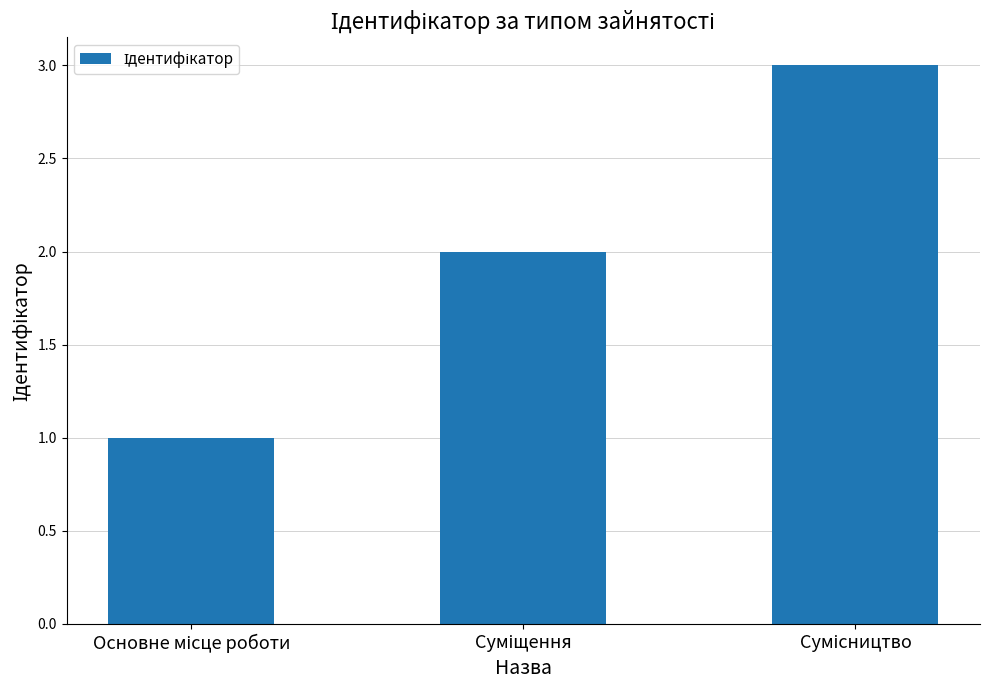

What is the maximum value shown in the chart?

3